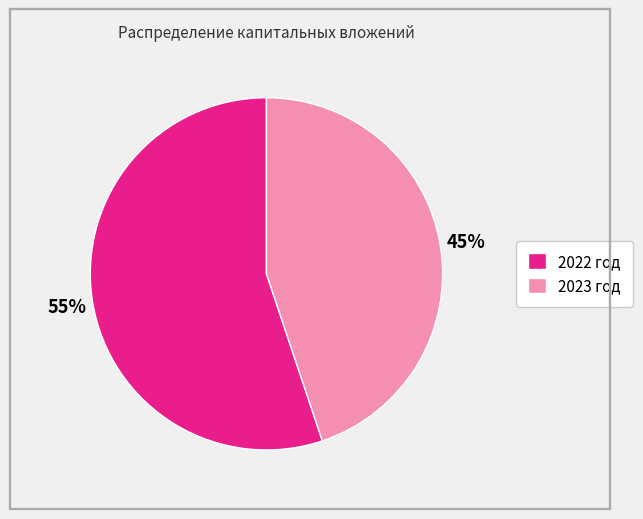

Which slice represents more than half of the pie?

2022 год